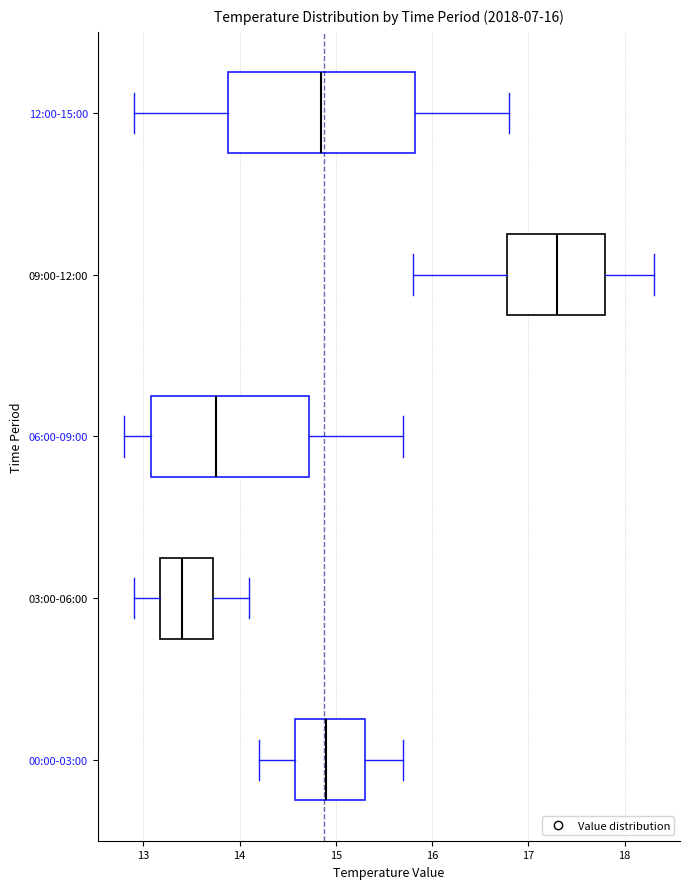

Which box's median line is the furthest to the right?

09:00-12:00